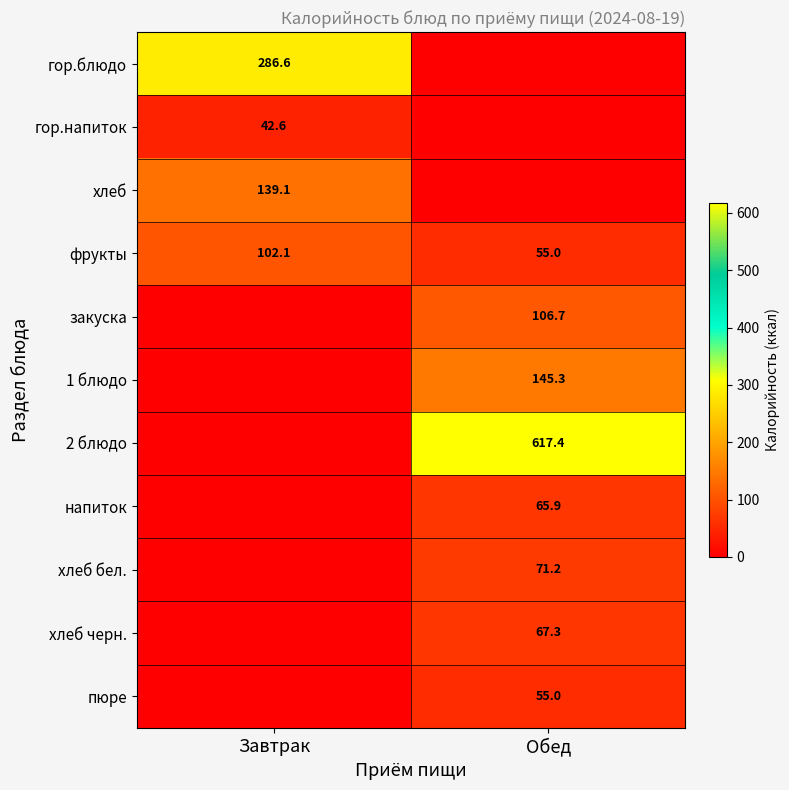

True or false: хлеб has a value of 139.1 at Завтрак.

True